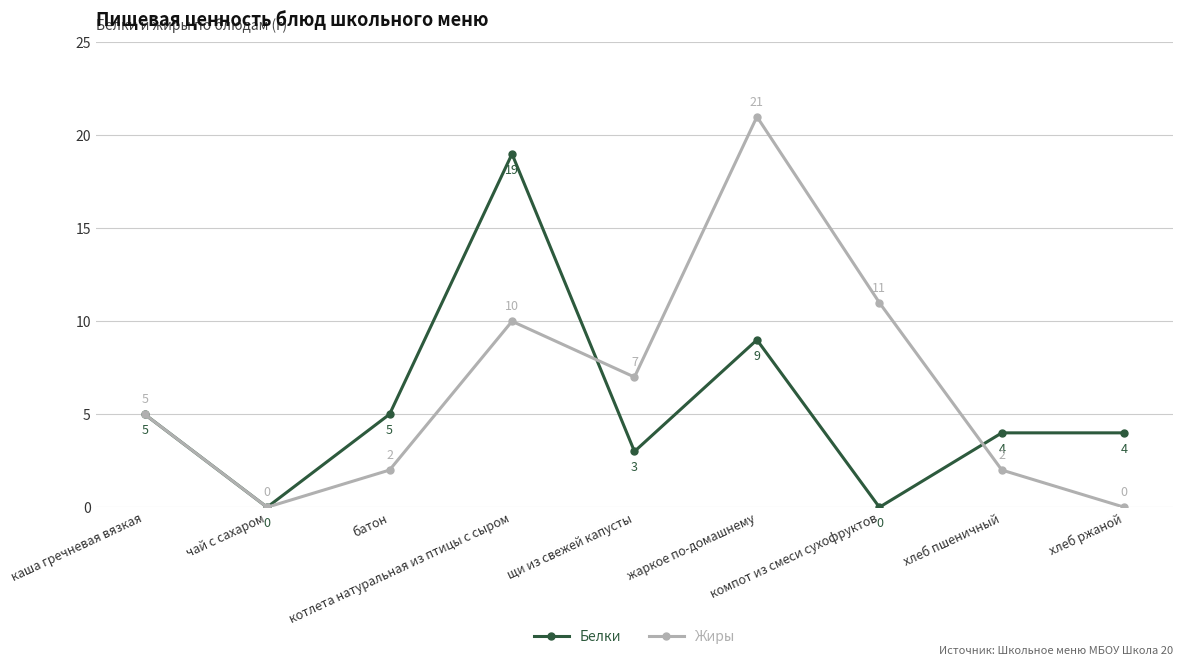

Does the chart display data point markers on the line(s)?

Yes